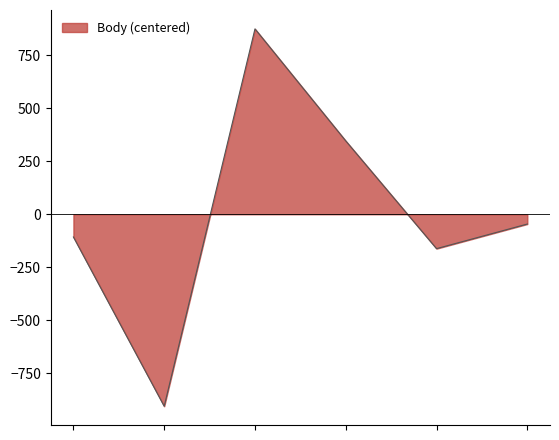

How many interior local valleys (lower than both neighbors) does the data have?

2